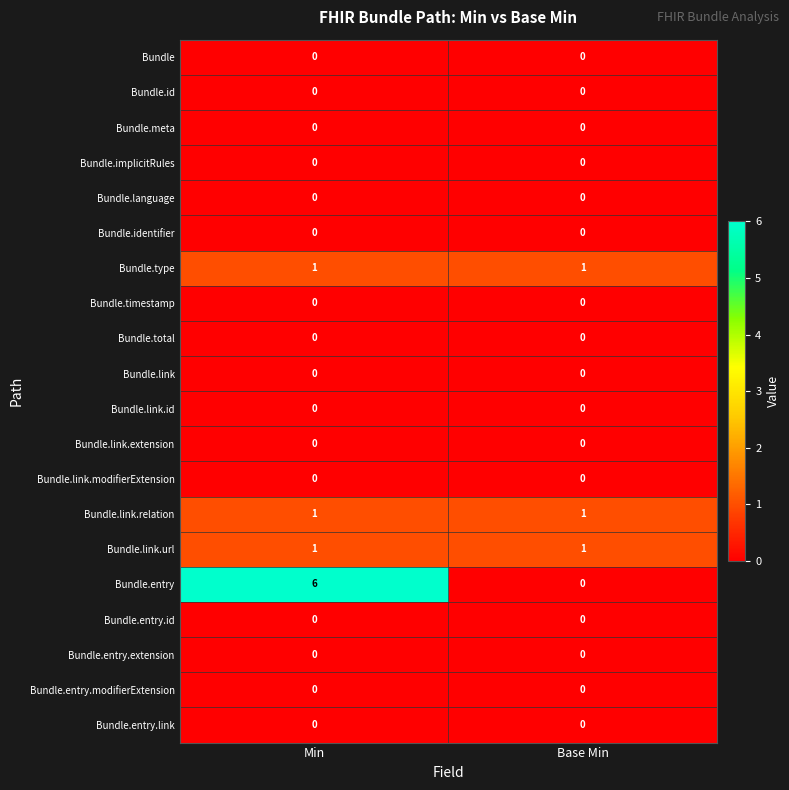

The Bundle.link.relation series shows 1 at Min. True or false?

True